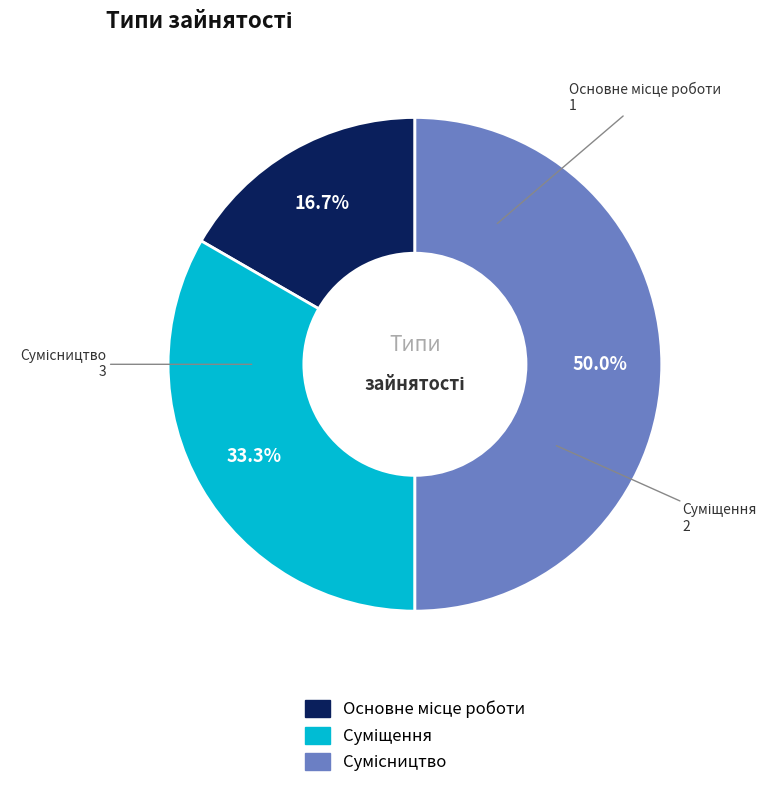

Count the number of slices in the pie.

3